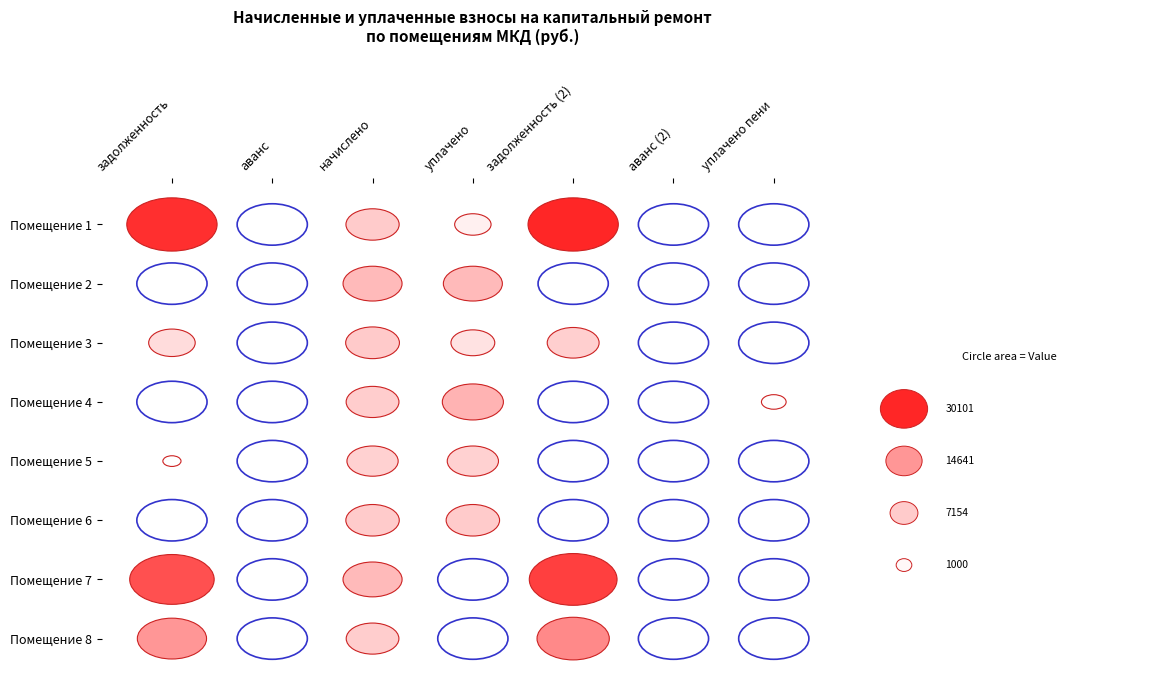

Is the value of 4 at задолженность greater than the value of 3 at начислено?

No